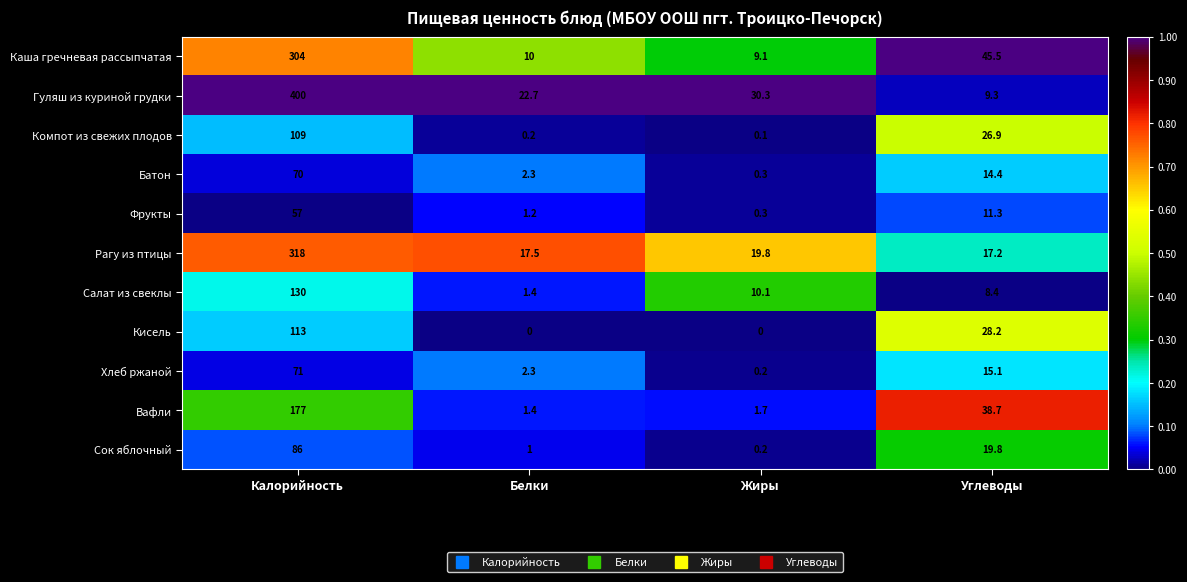

What is the sum of all Батон values?

87.0